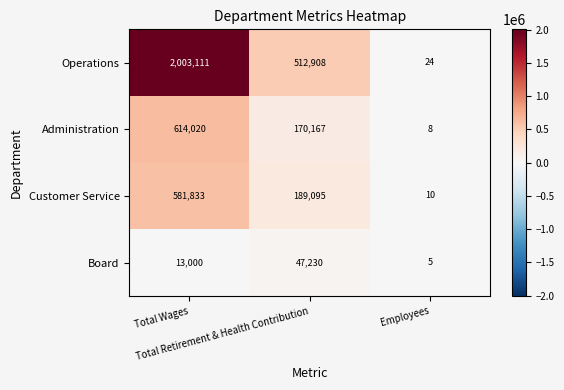

What is the smallest value displayed?

5